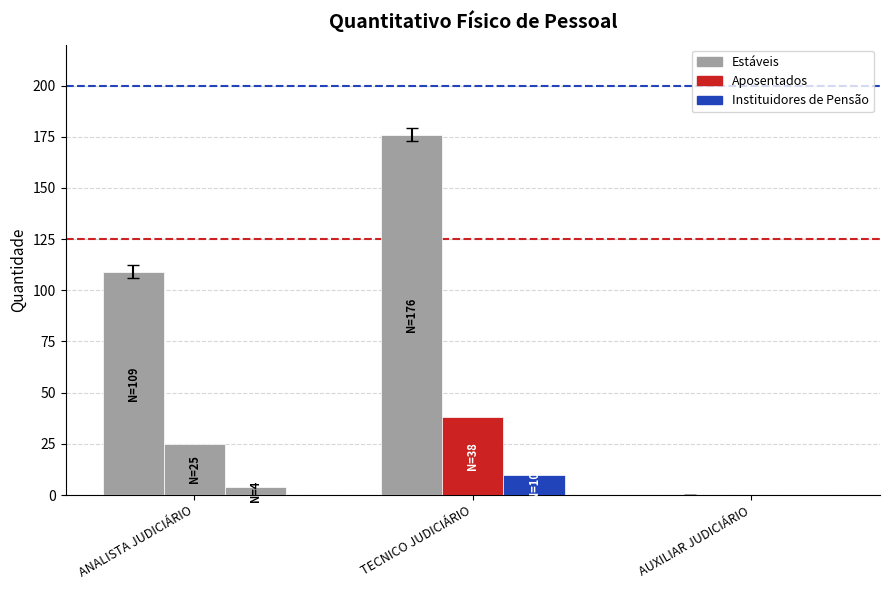

How many categories are shown in the chart?

3